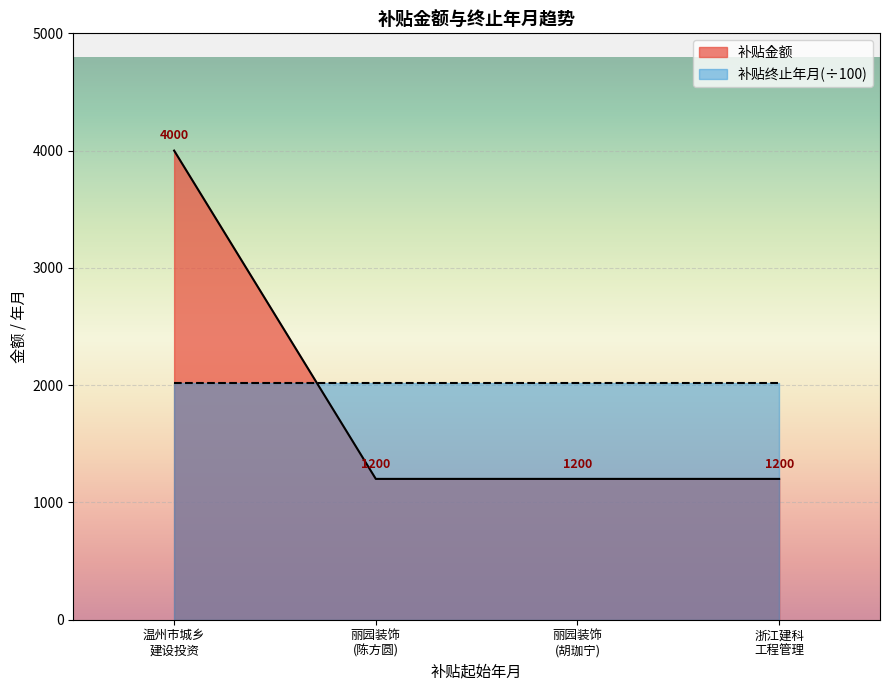

What is the minimum value shown in the chart?

1200.0